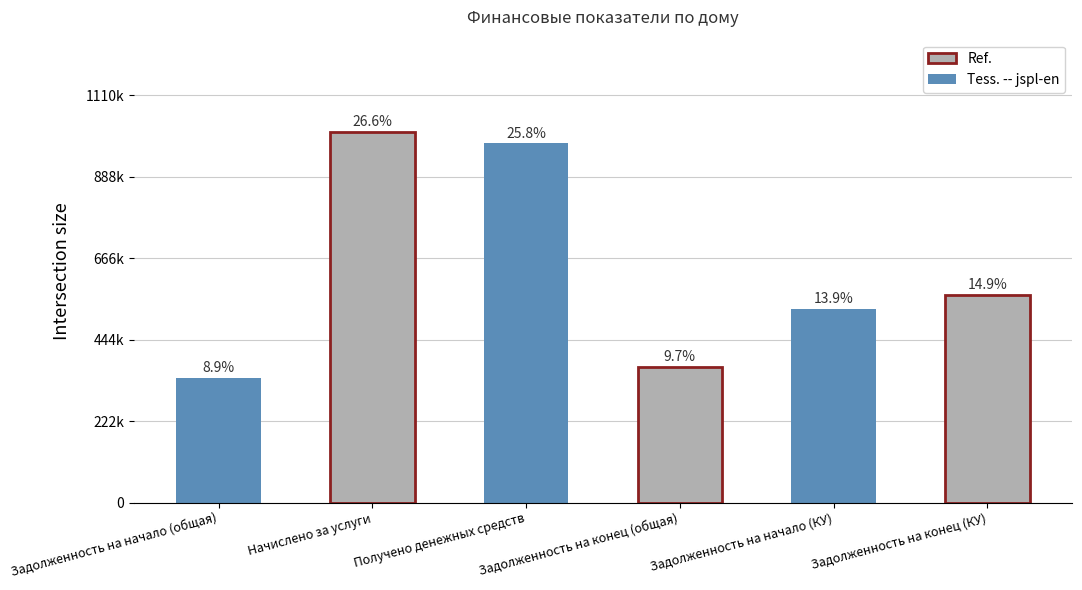

What is the smallest value displayed?

338821.5